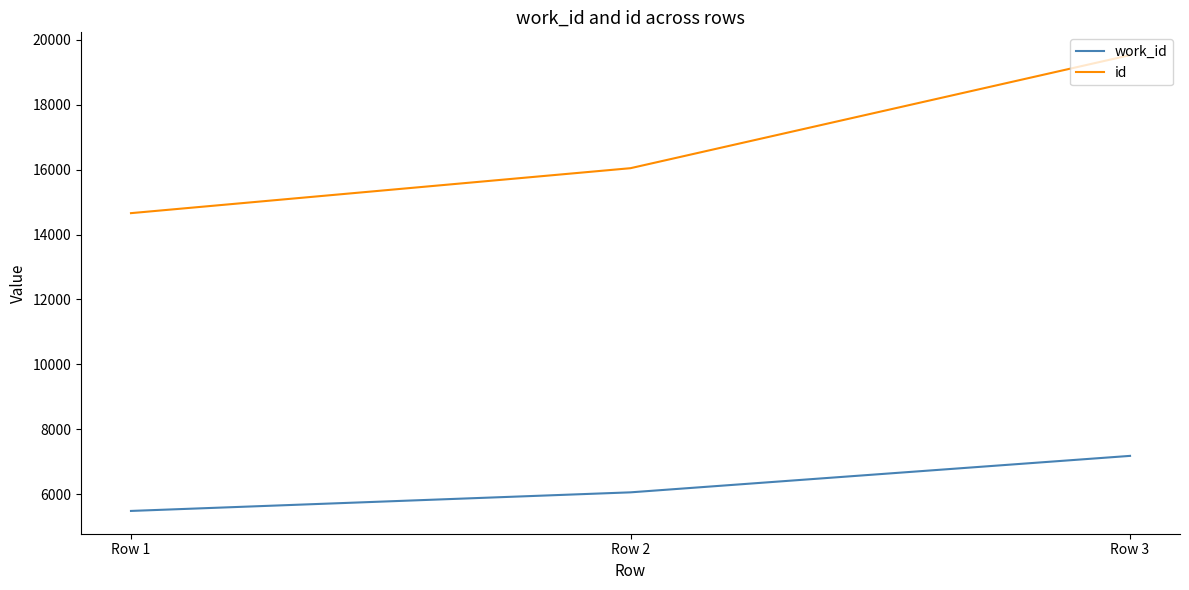

What is the total value across all series at Row 3?

26707